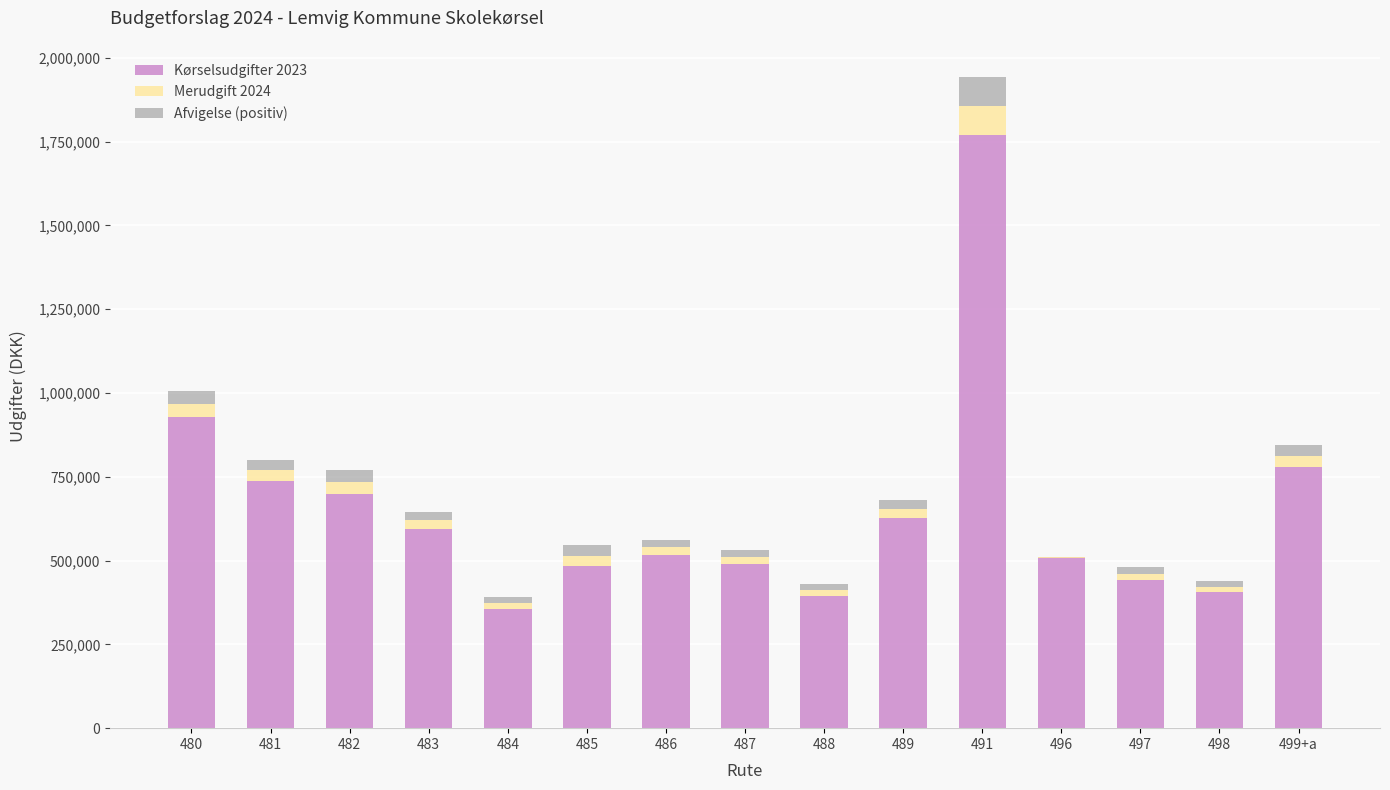

Between 481 and 487, which series saw the biggest shift?

Kørselsudgifter 2023